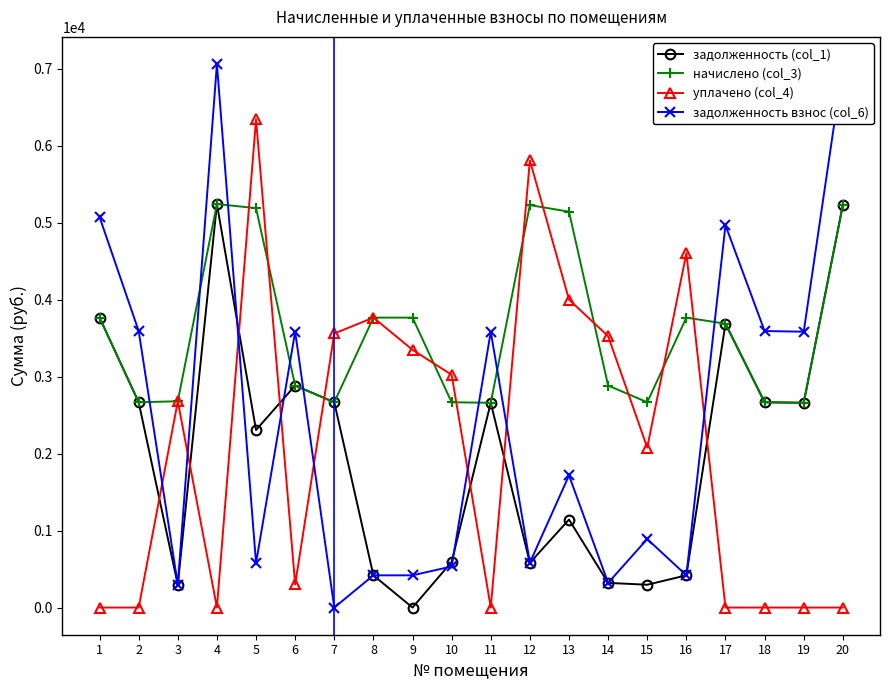

The value of задолженность взнос (col_6) at 12 is 583.2. True or false?

True